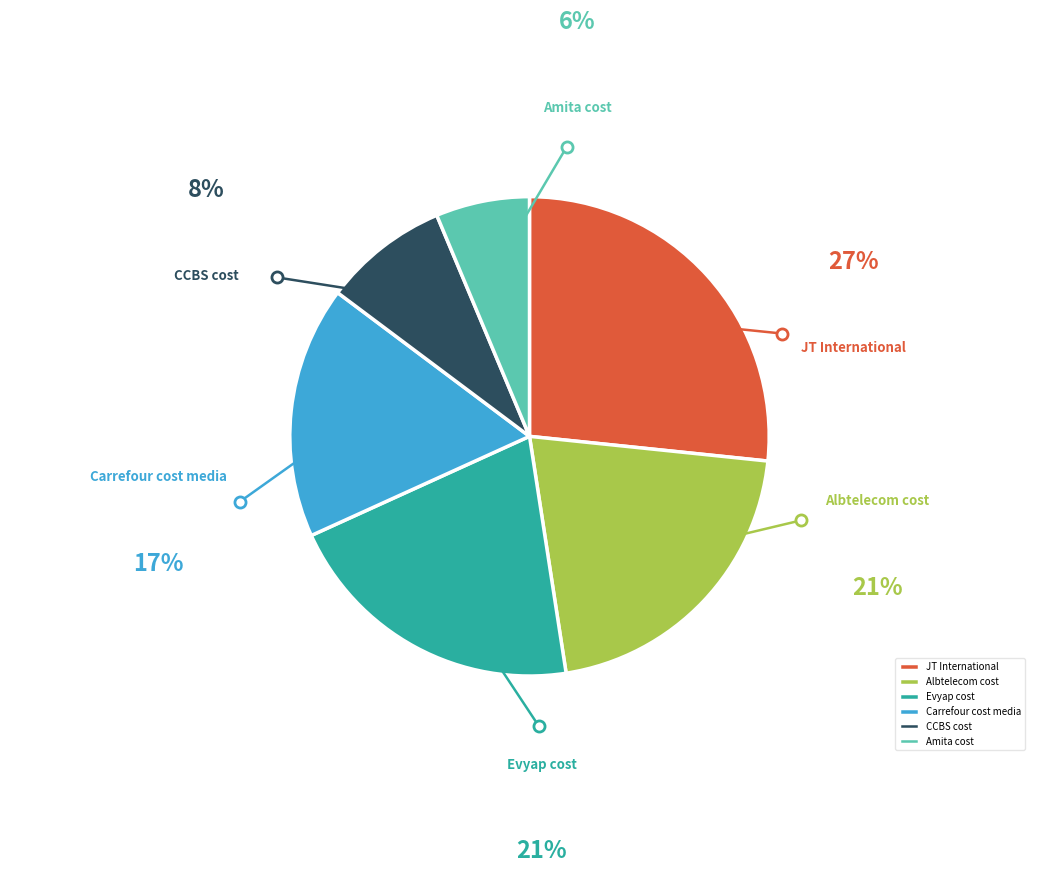

Do Albtelecom cost and CCBS cost together represent more than half of the pie?

No